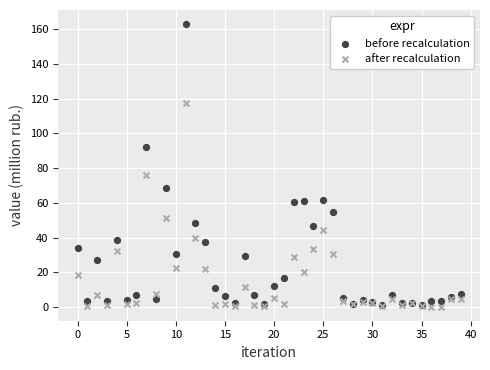

Which series contains the highest Y value?

before recalculation